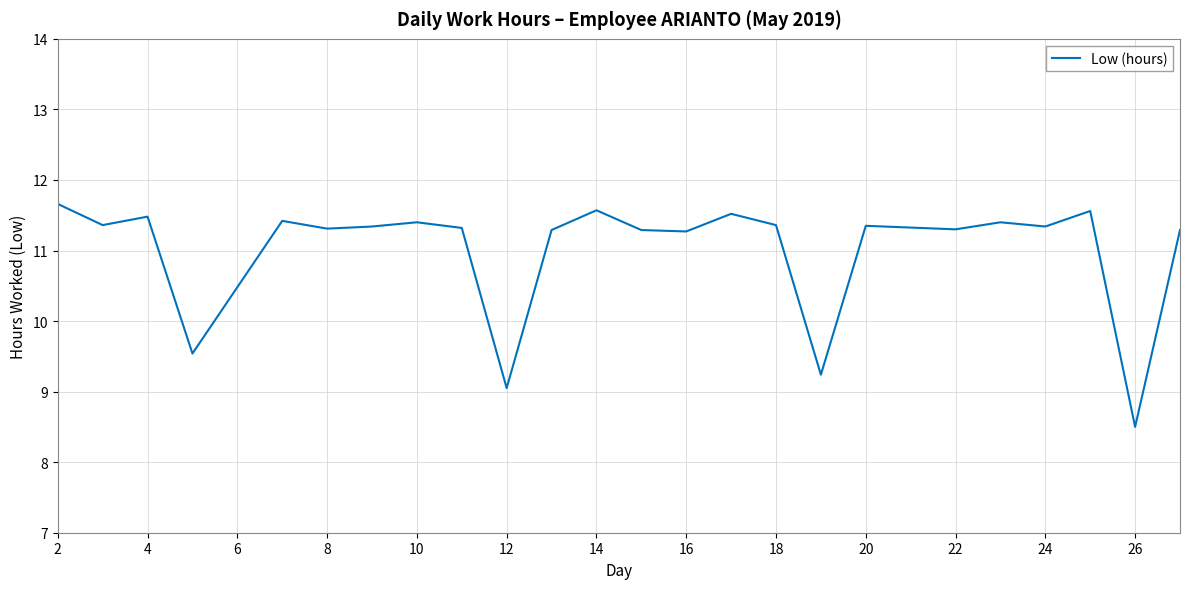

What is the maximum value shown in the chart?

11.7